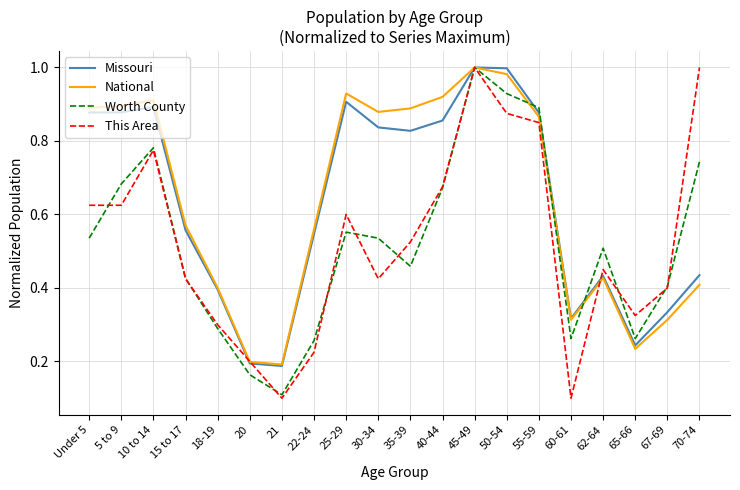

What position from the right is 55-59?

6